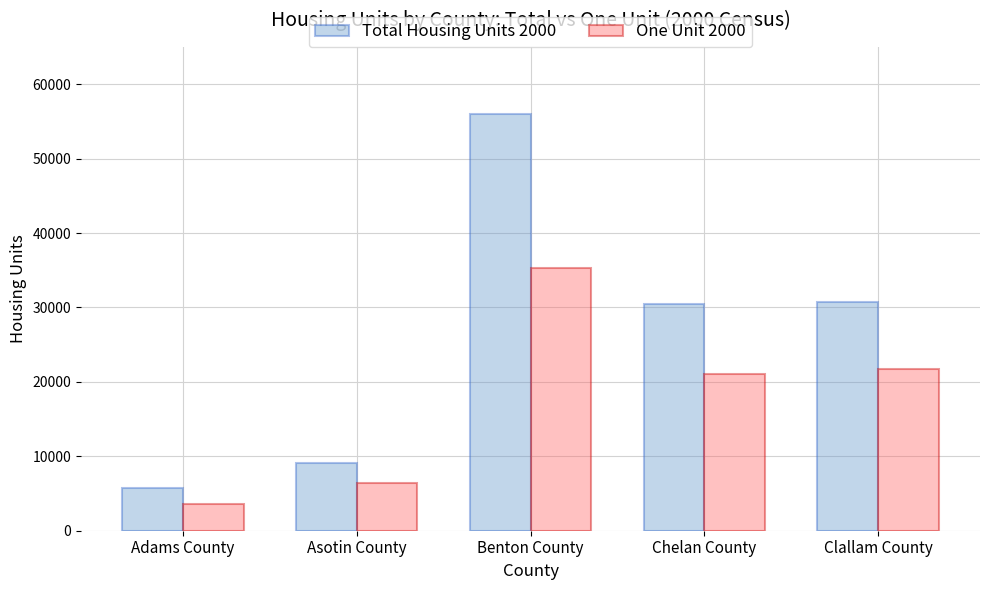

How many data points does each series have?

5